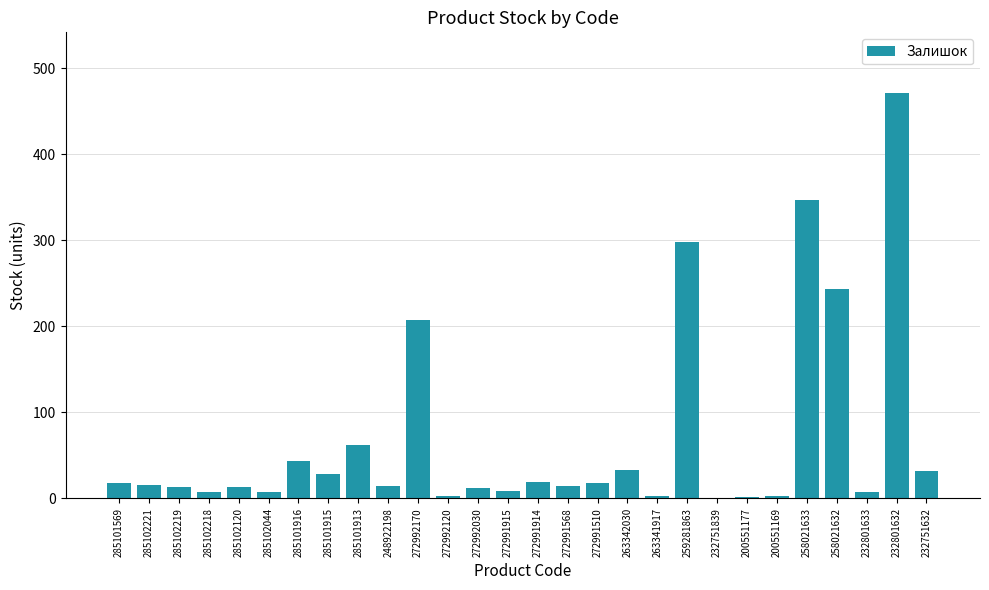

What is the difference between the values at 200551177 and 285102120?

11